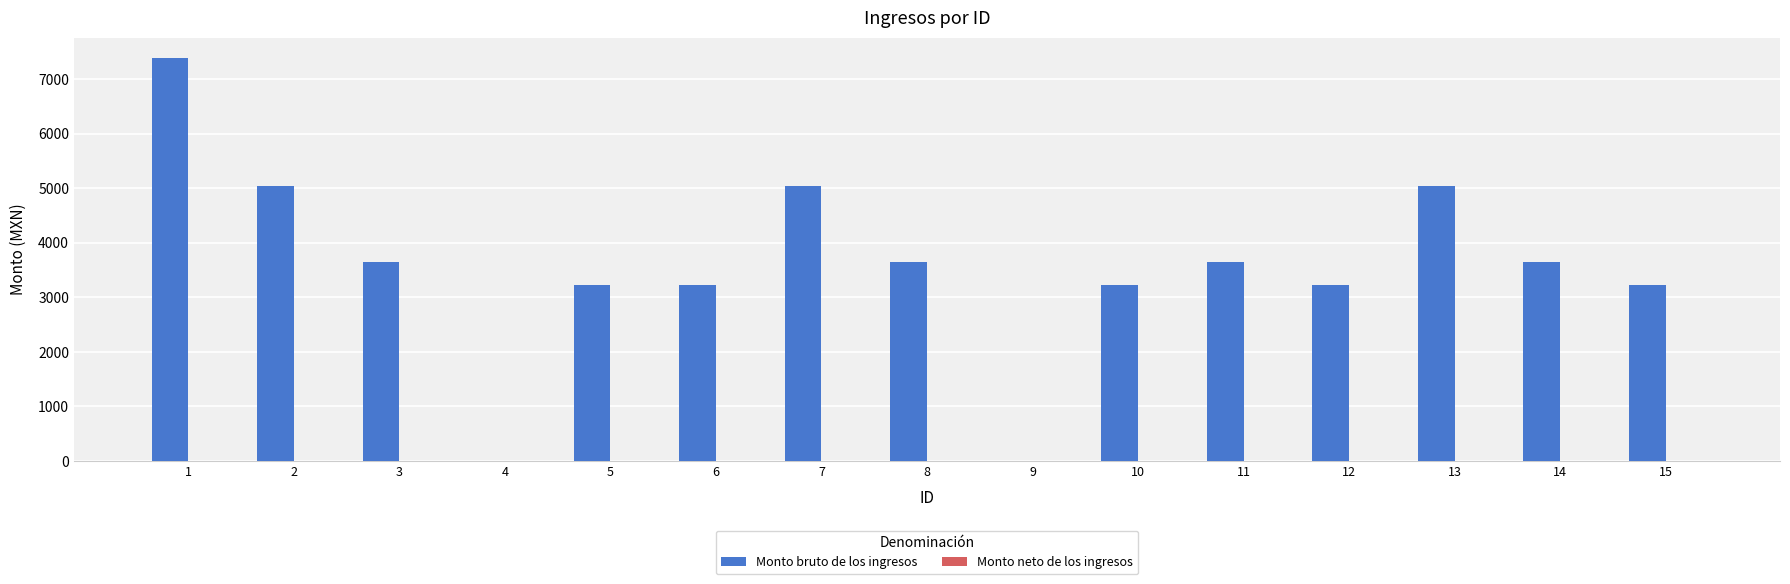

What is the sum of all values?

53190